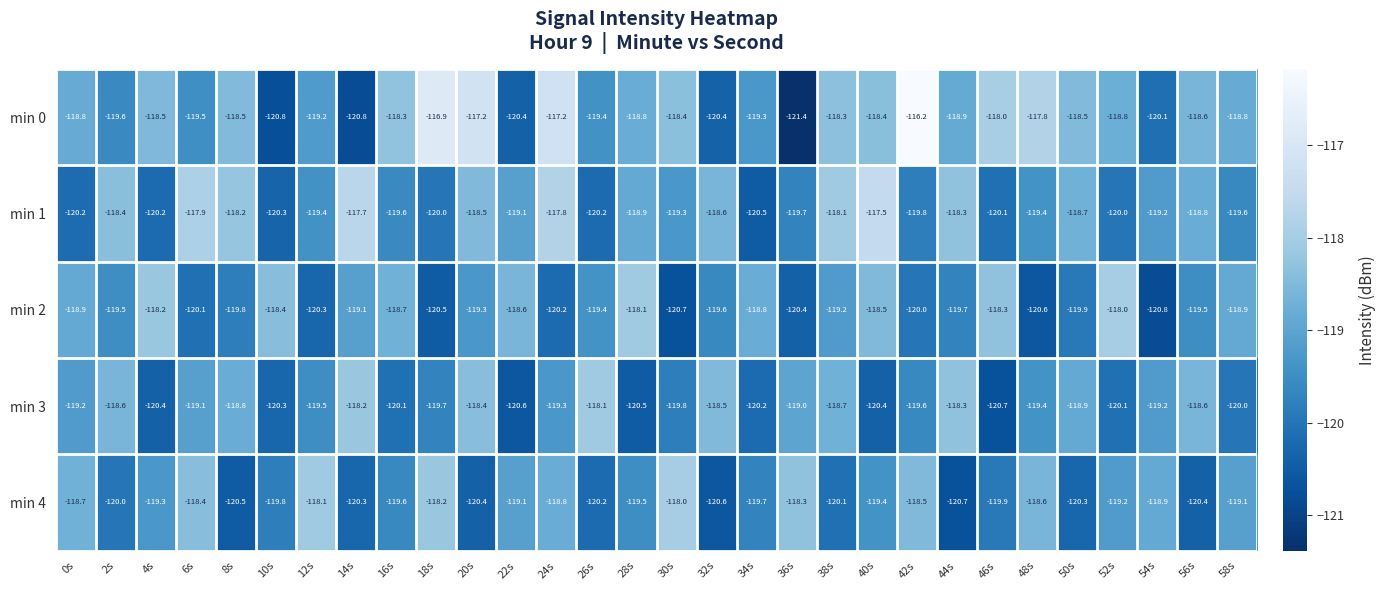

Which series has the widest spread of values?

min 0